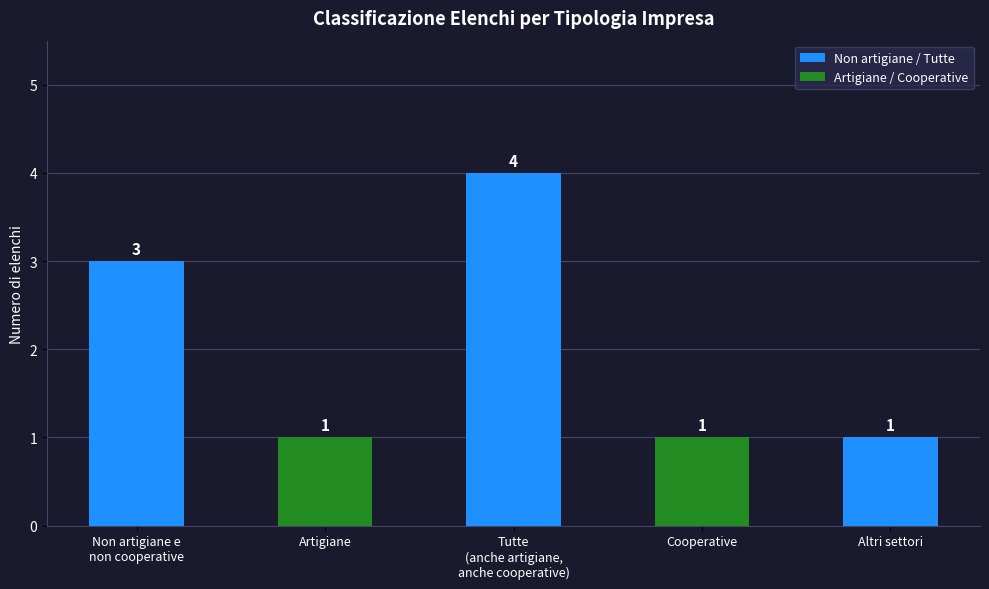

Which has a higher value, Cooperative or Non artigiane e
non cooperative?

Non artigiane e
non cooperative